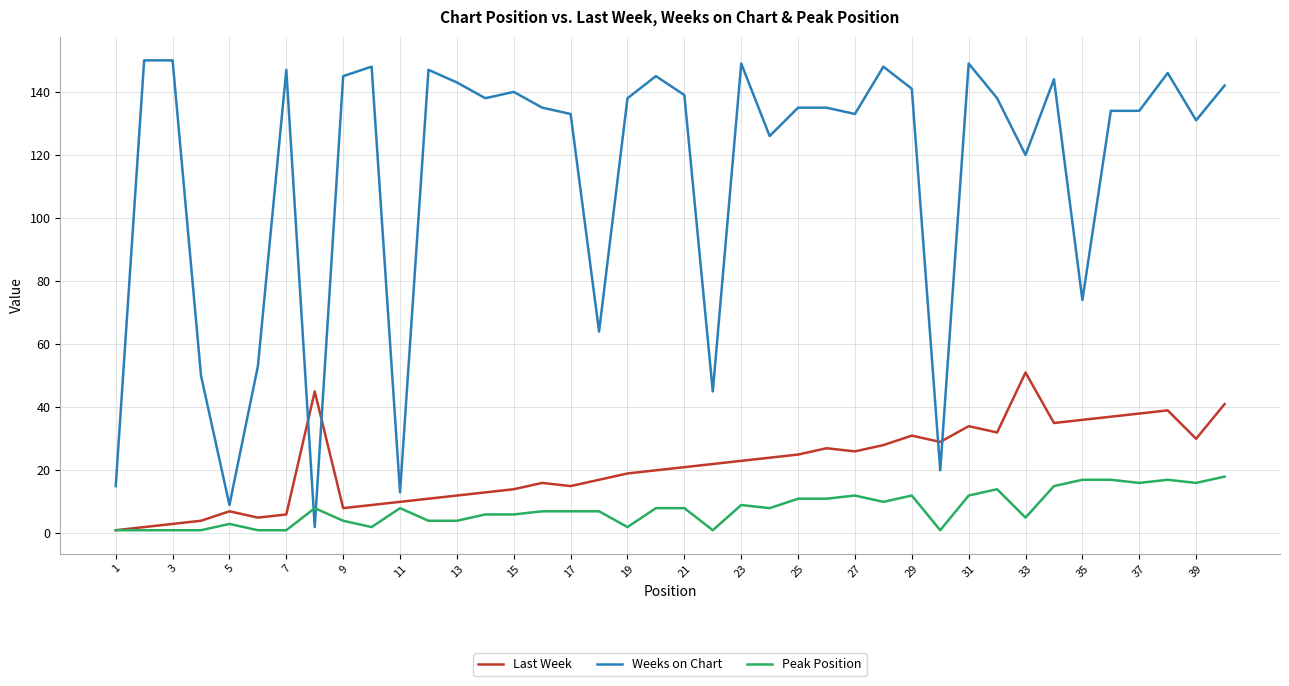

Rank the series by their maximum value, from highest to lowest.

Weeks on Chart, Last Week, Peak Position